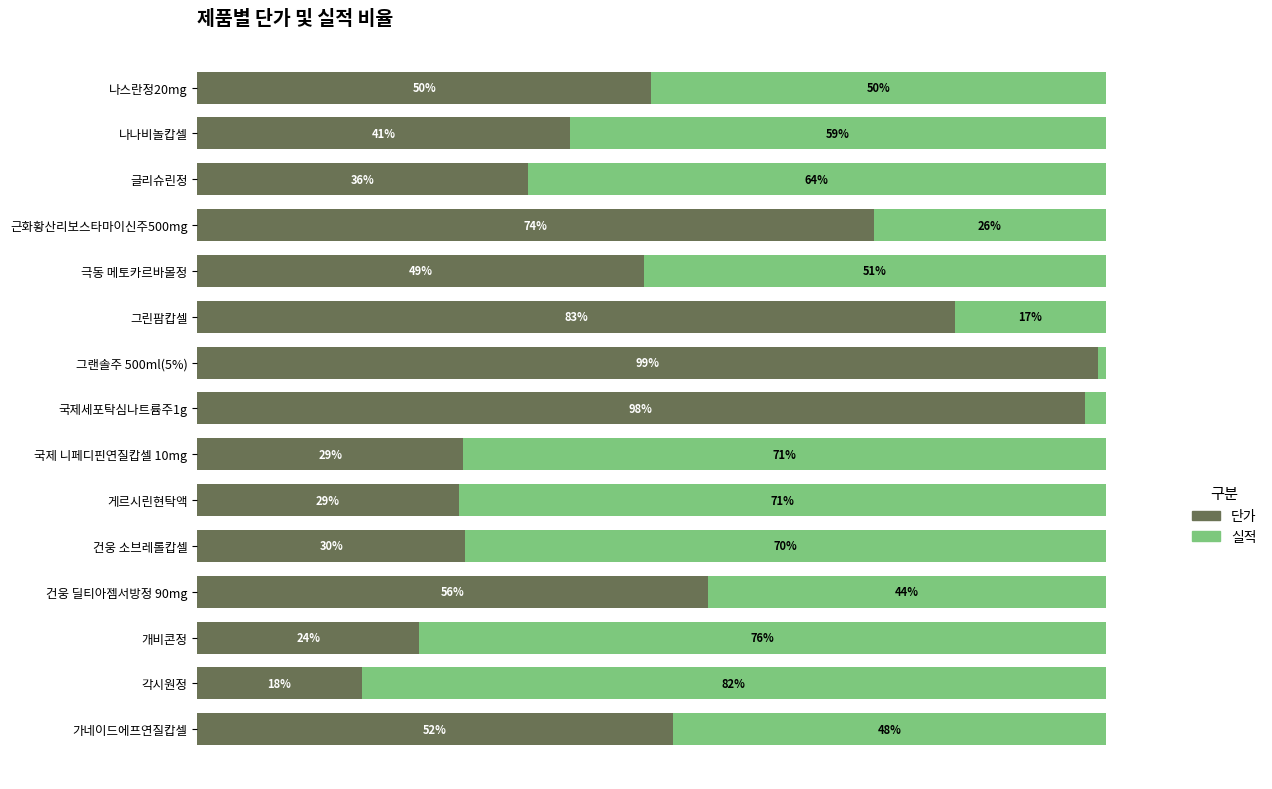

Which series has the largest total across all categories?

단가